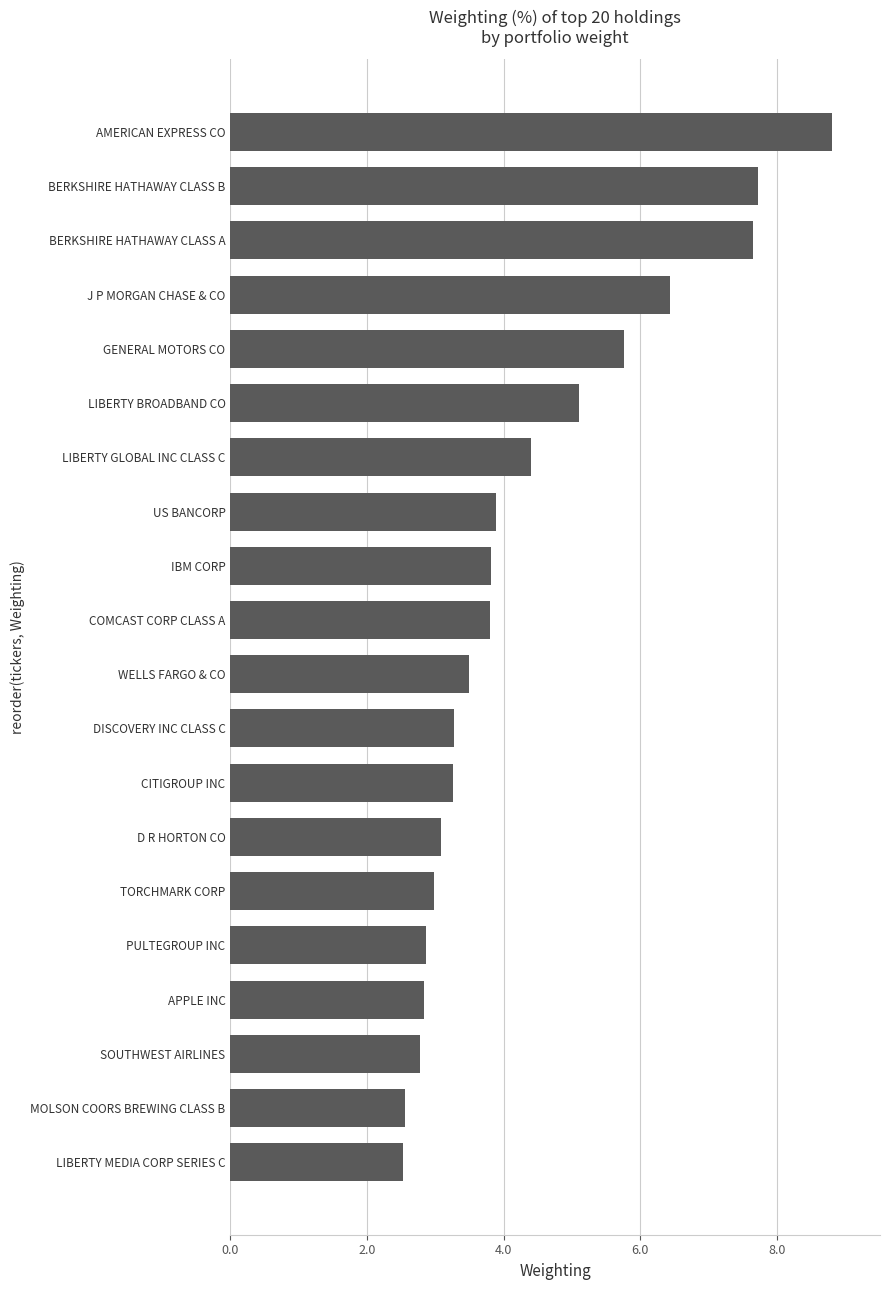

The value at BERKSHIRE HATHAWAY CLASS A is 10.3. True or false?

False